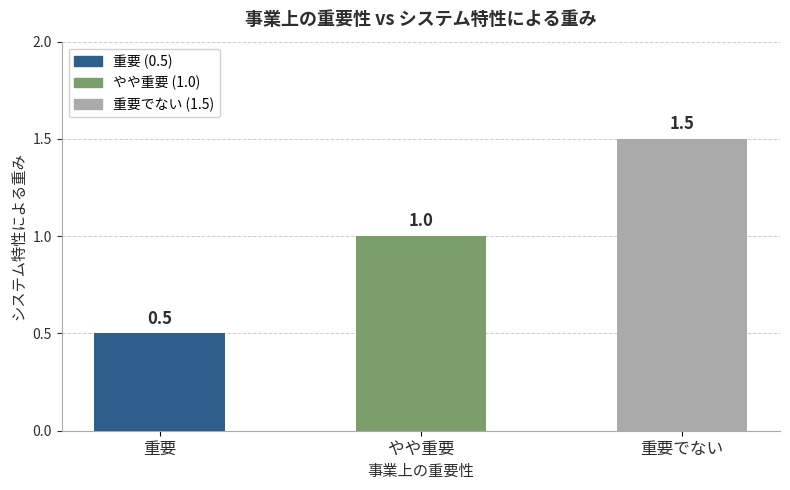

Does the chart contain stacked bars?

No